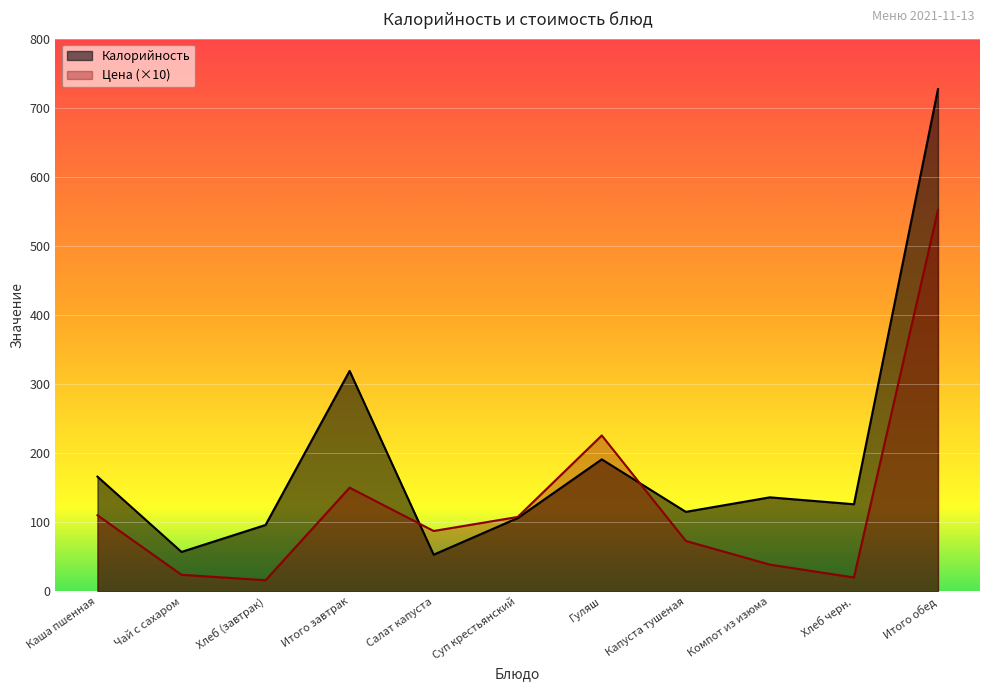

Reading right to left, what are all the values shown in this chart?

Калорийность: 727.0	126.0	136.0	115.0	191.0	106.0	53.0	319.0	96.0	57.0	166.0
Цена: 552.0	20.0	38.6	72.9	225.6	107.6	87.3	150.0	16.0	23.9	110.1